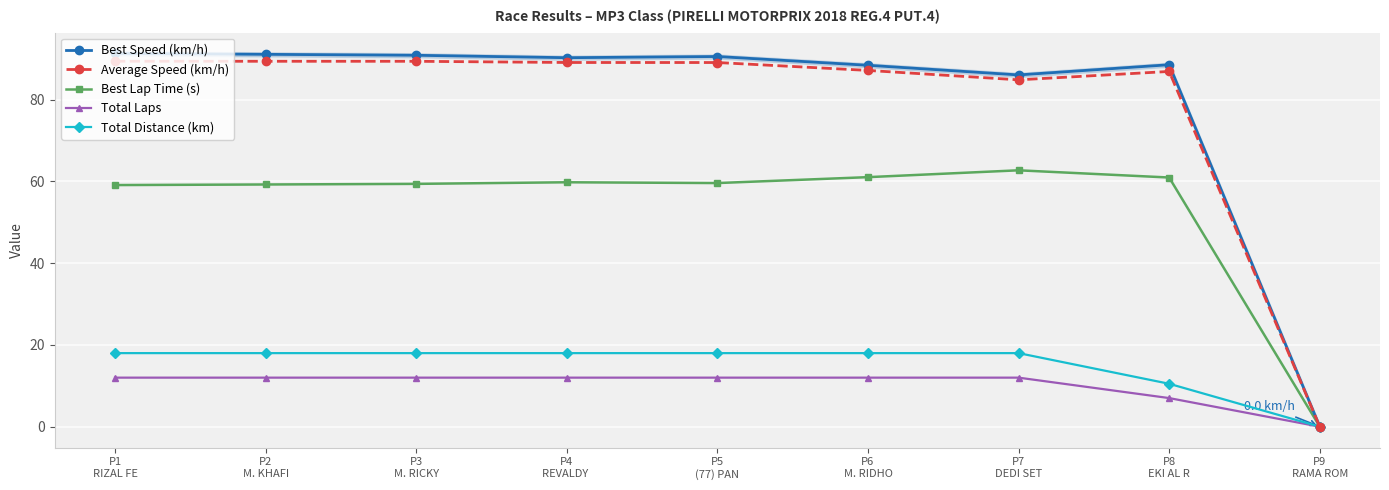

Which series has the largest total across all categories?

Best Speed (km/h)